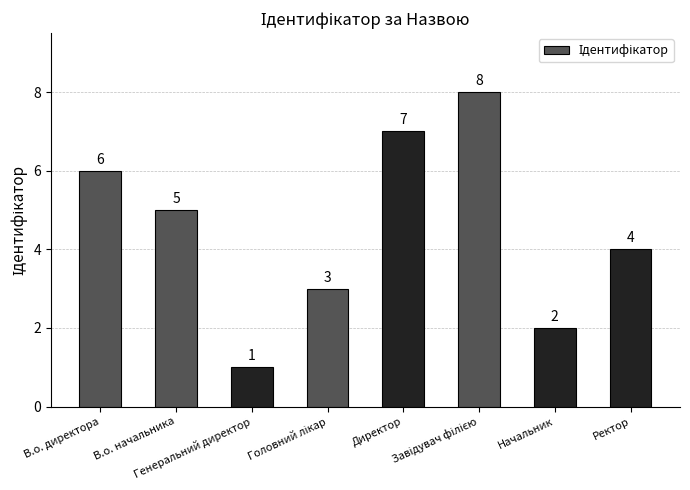

How many data points are less than 5?

4